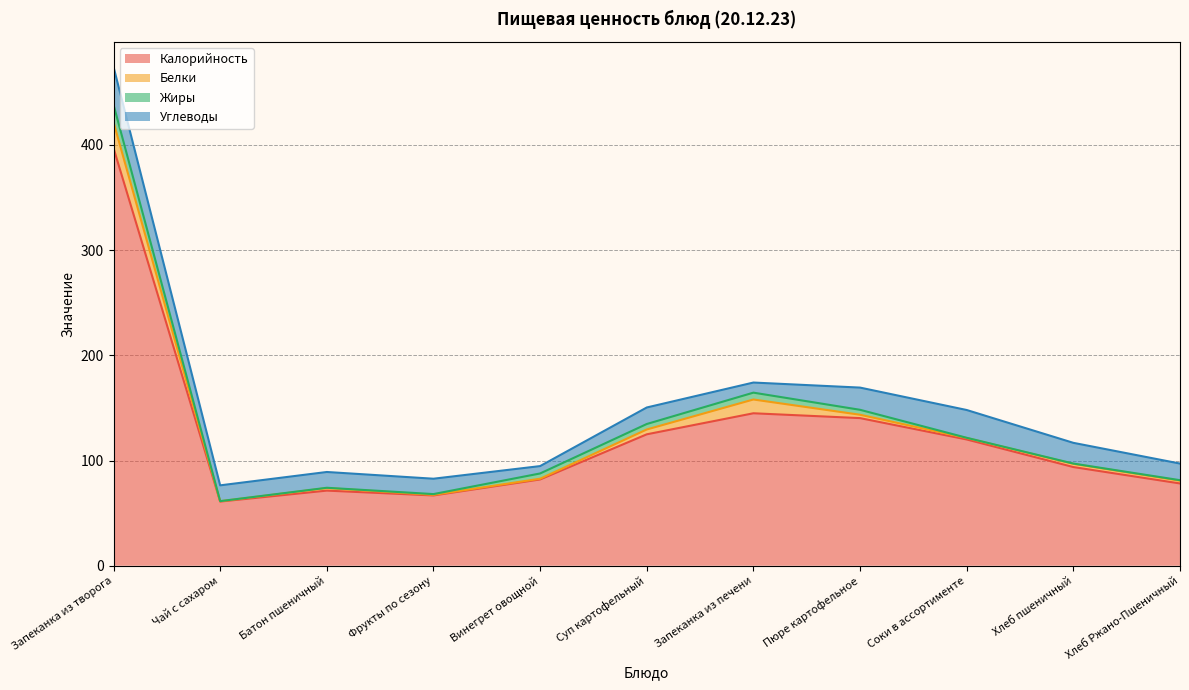

Read the Жиры value at Суп картофельный.

5.2